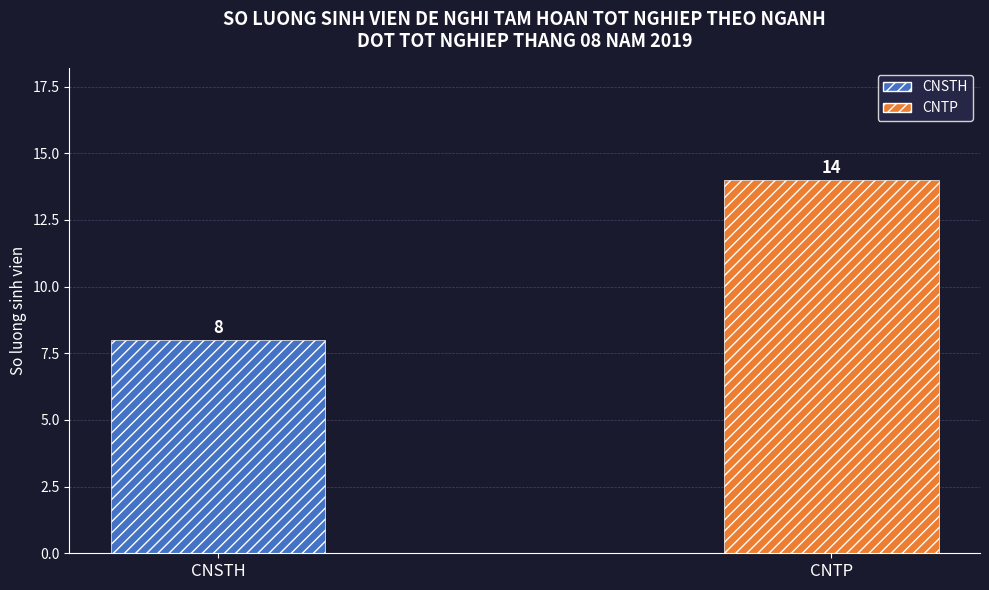

The value at CNSTH is 8. True or false?

True